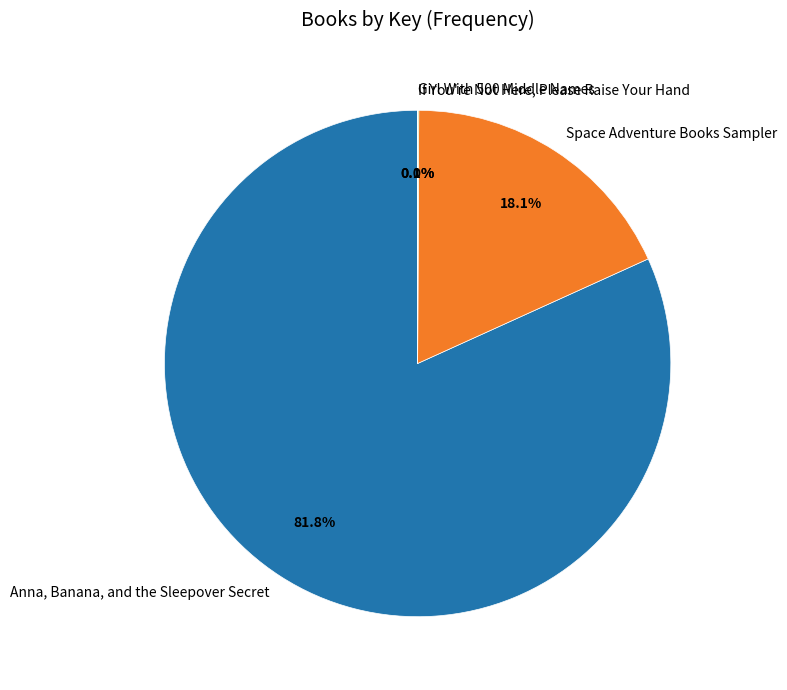

Which category accounts for the majority?

Anna, Banana, and the Sleepover Secret